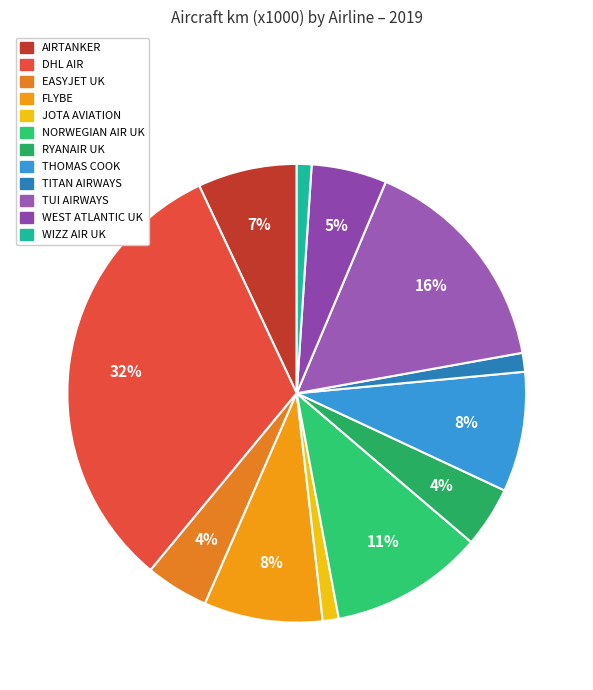

Is there any slice that represents more than half of the pie?

No